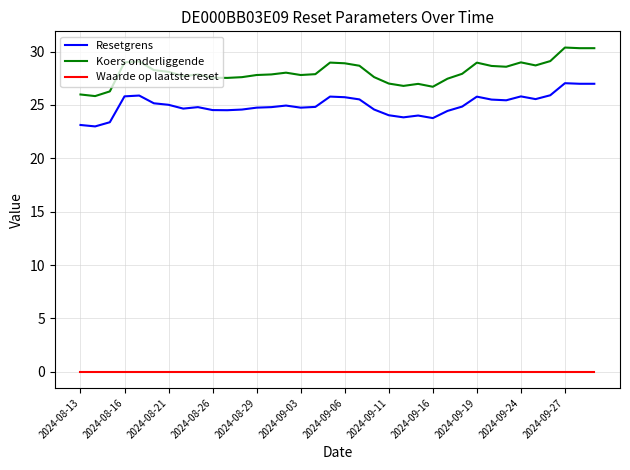

Which series has the largest total across all categories?

Koers onderliggende